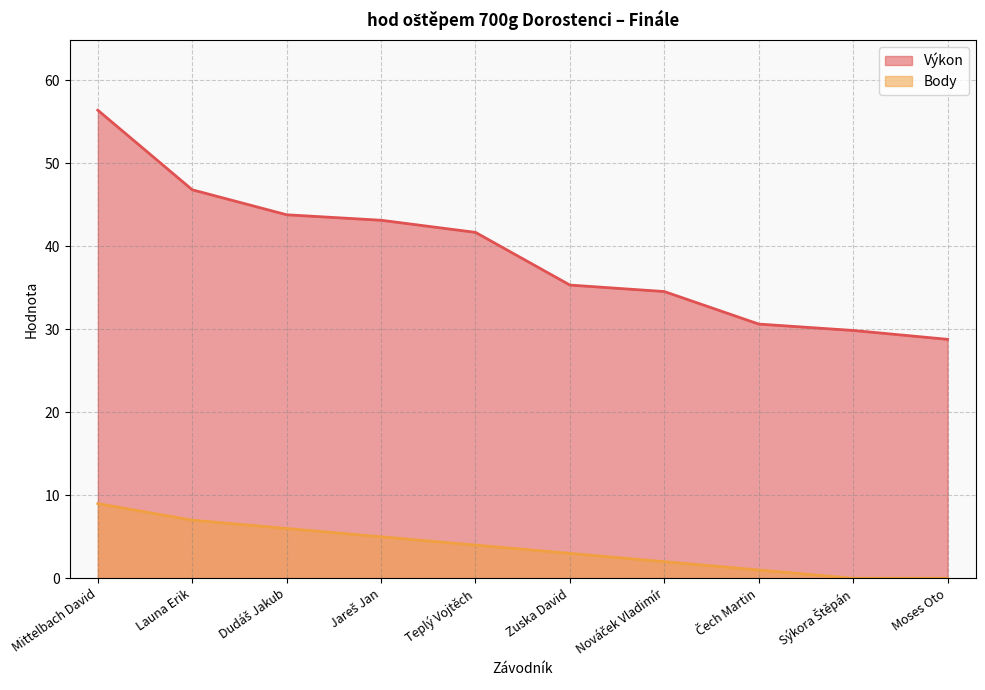

The value of Body at Moses Oto is 0.0. True or false?

True